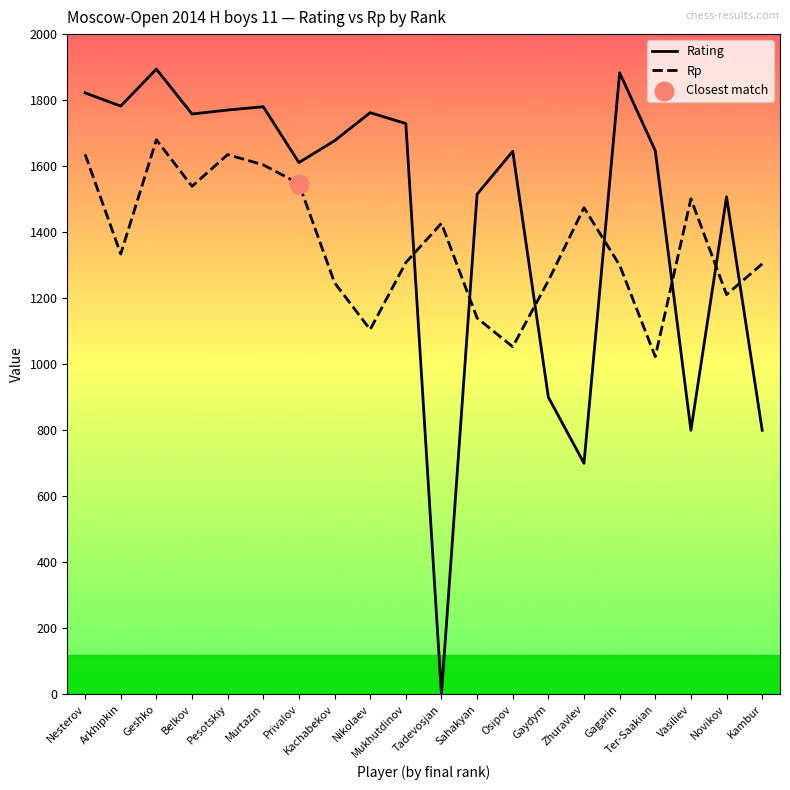

At which category is the sum across all series the highest?

Geshko